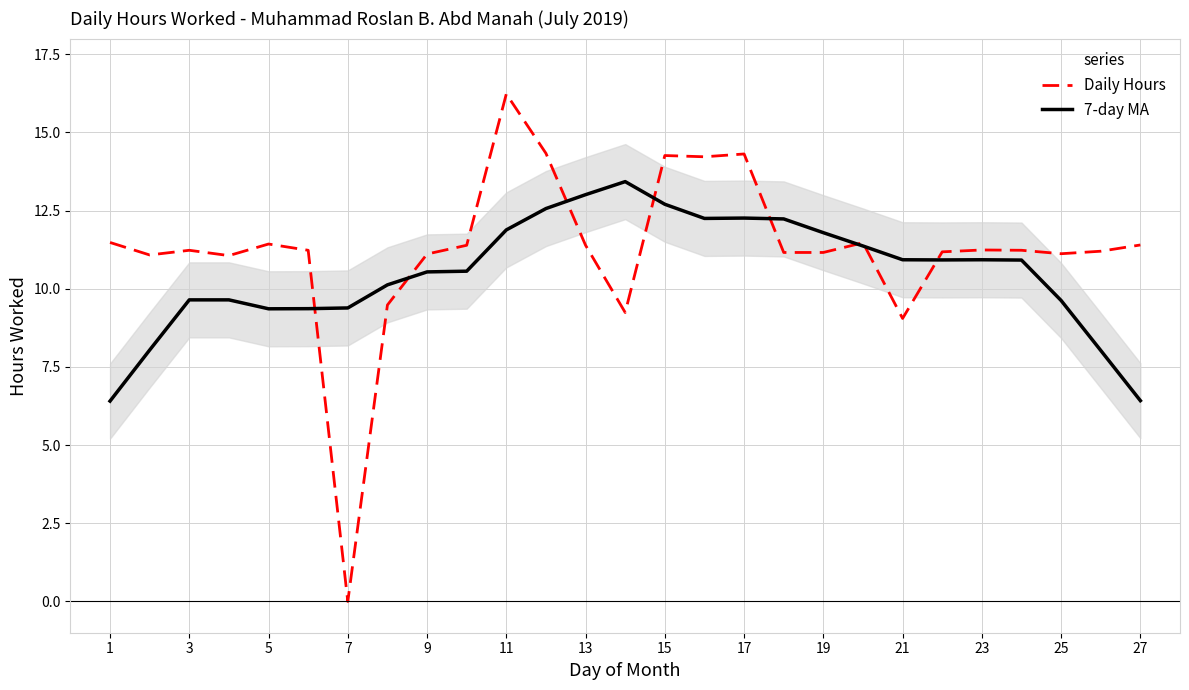

The value of Daily Hours at 21 is 12.9. True or false?

False